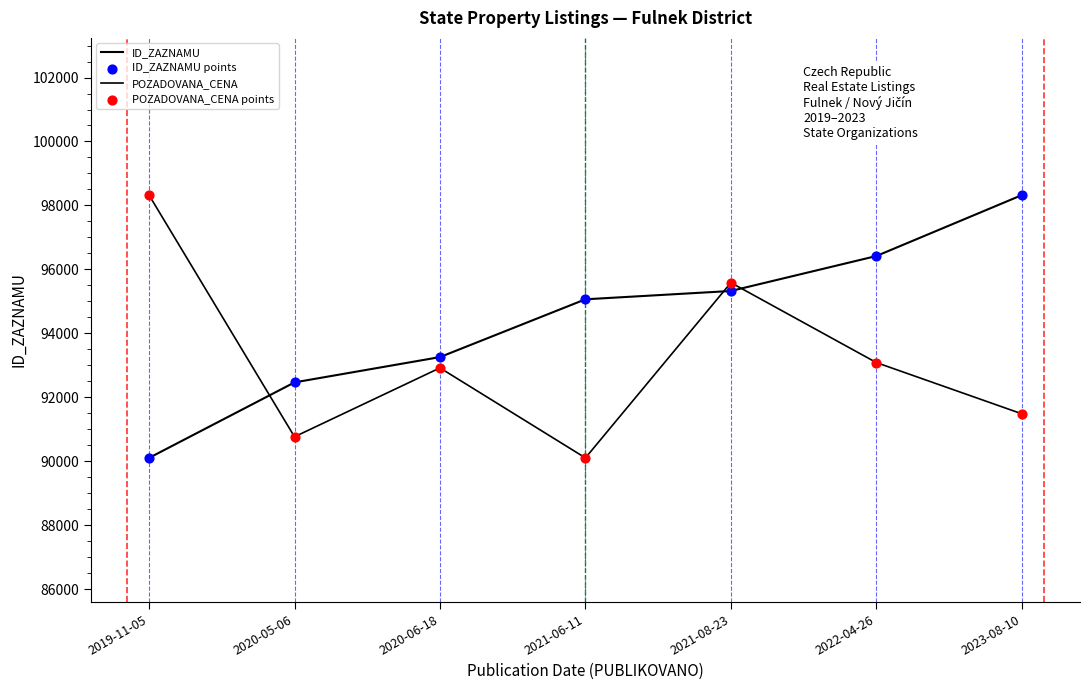

Is this an area chart (filled region under the line)?

No